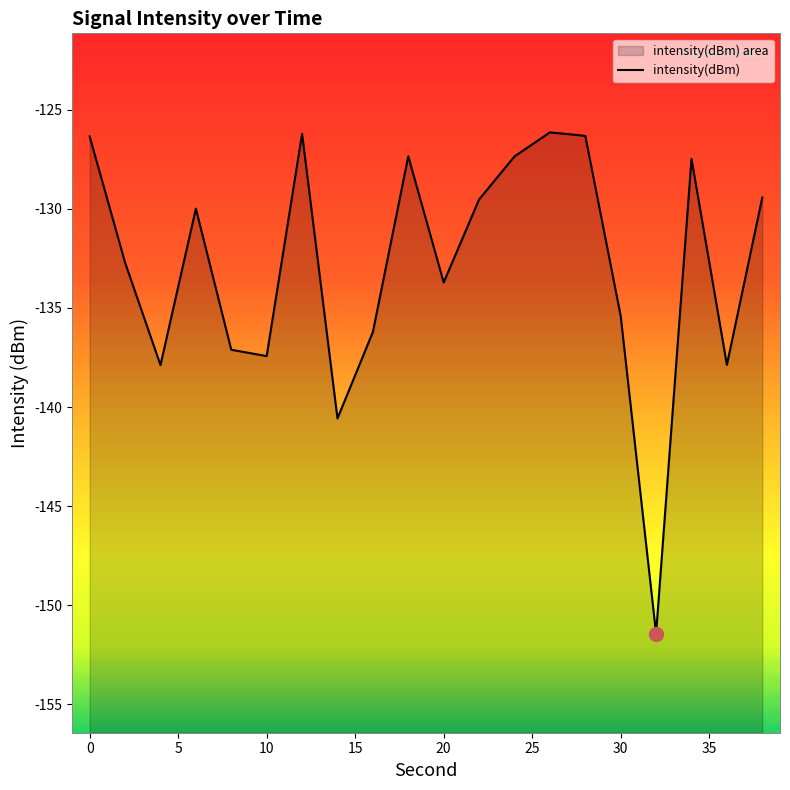

How many interior local valleys (lower than both neighbors) does the data have?

6